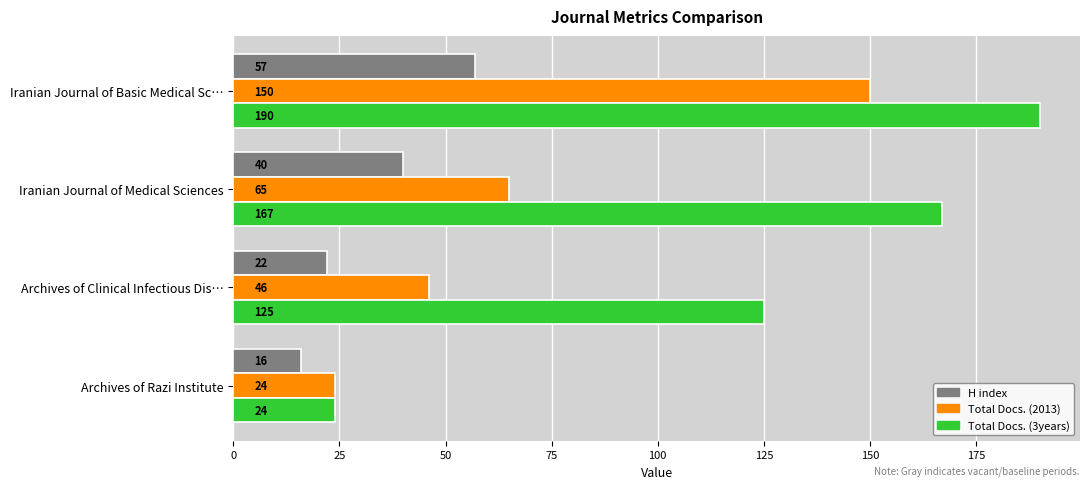

Where is Total Docs. (3years) nearest to the value 107?

Archives of Clinical Infectious Dis…